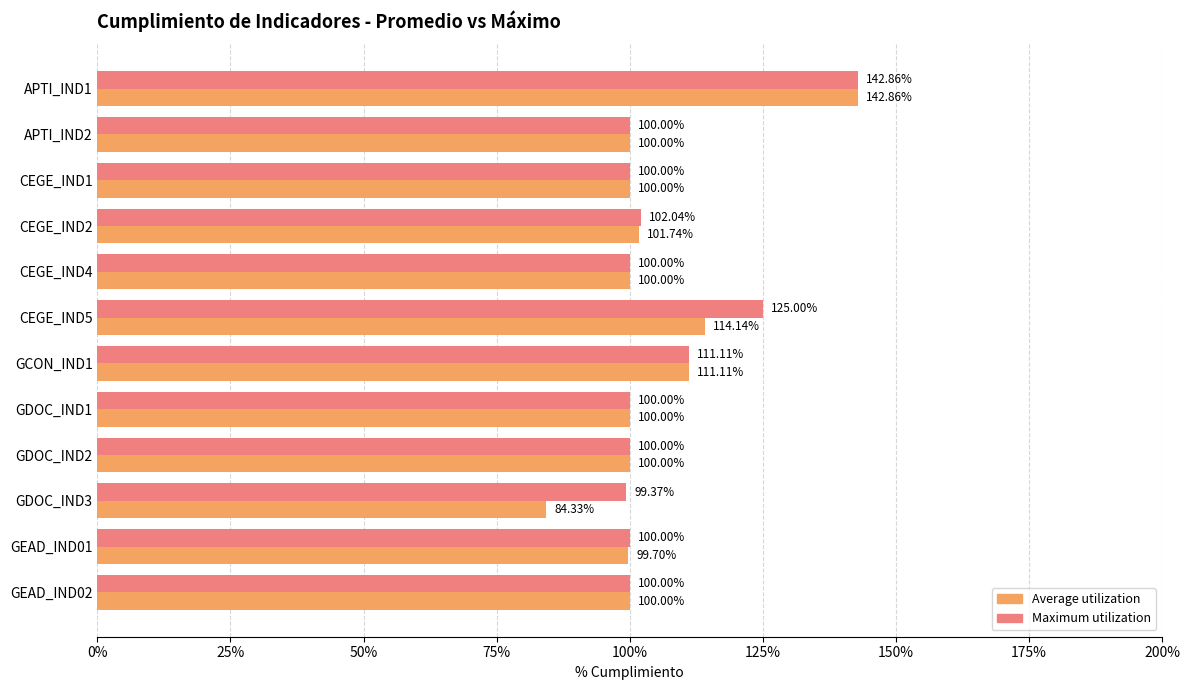

Rank the series by their average value, from lowest to highest.

Average utilization, Maximum utilization